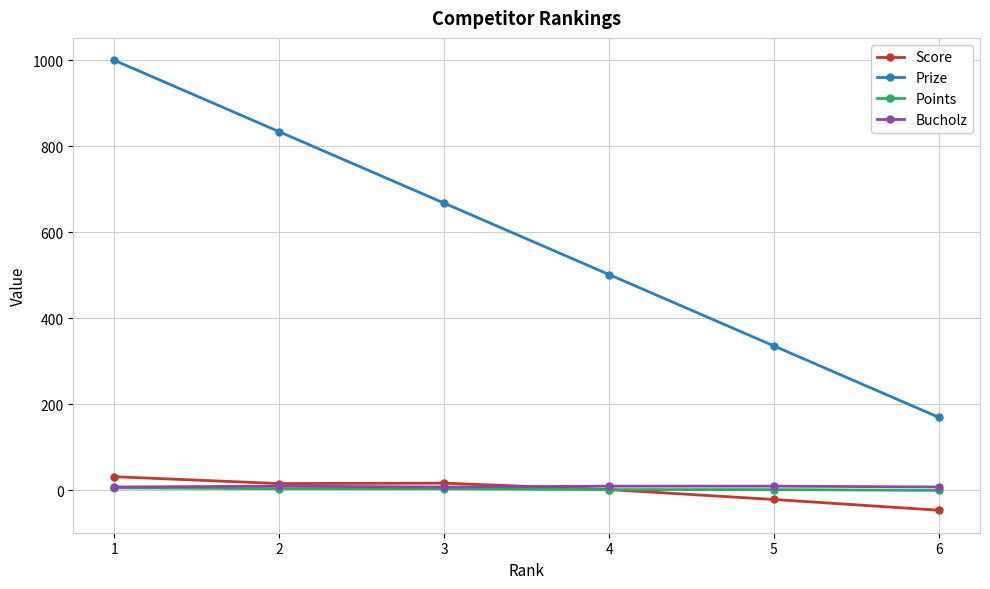

How many lines are shown in the chart?

4